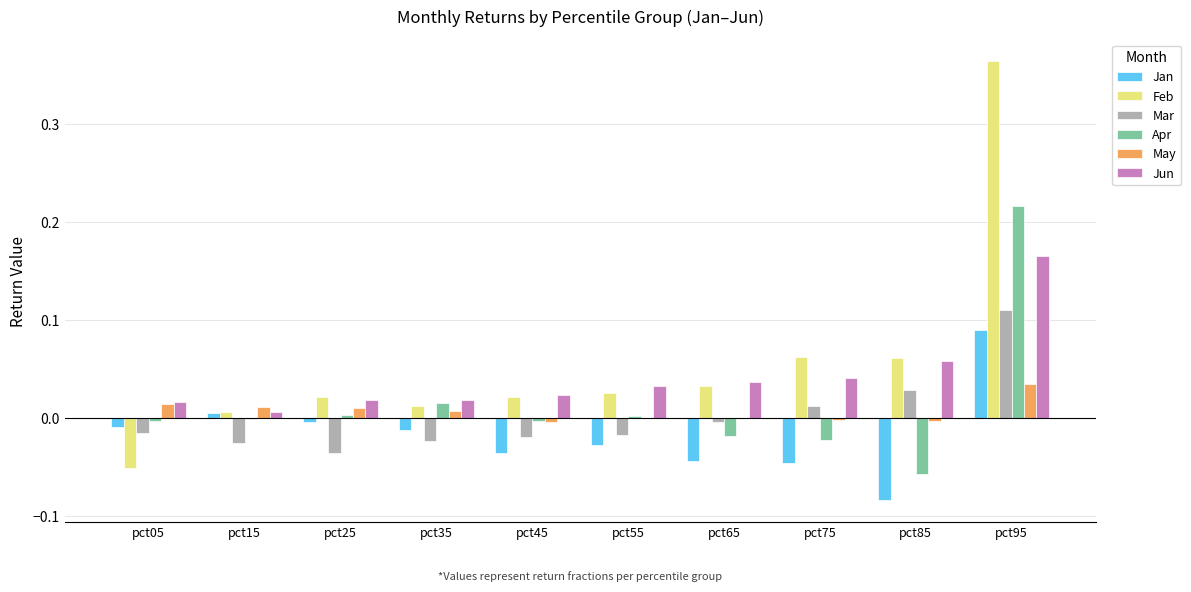

Count the number of data series in this chart.

6